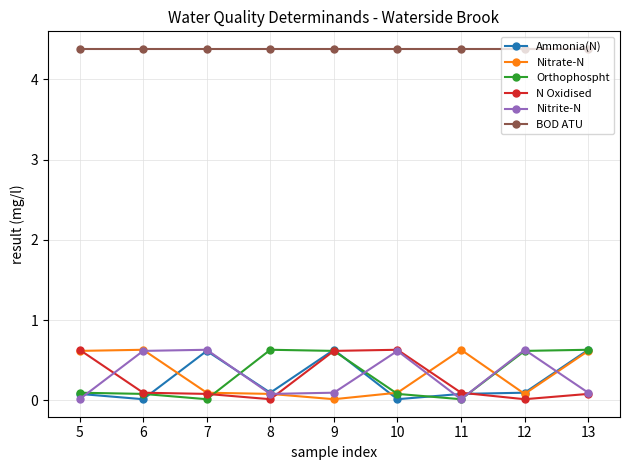

What is the minimum value for BOD ATU?

4.4